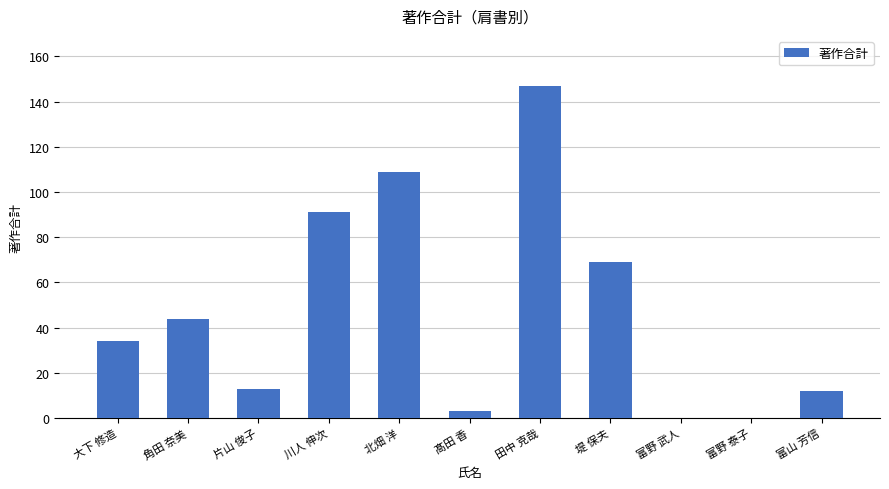

How many categories are shown in the chart?

11